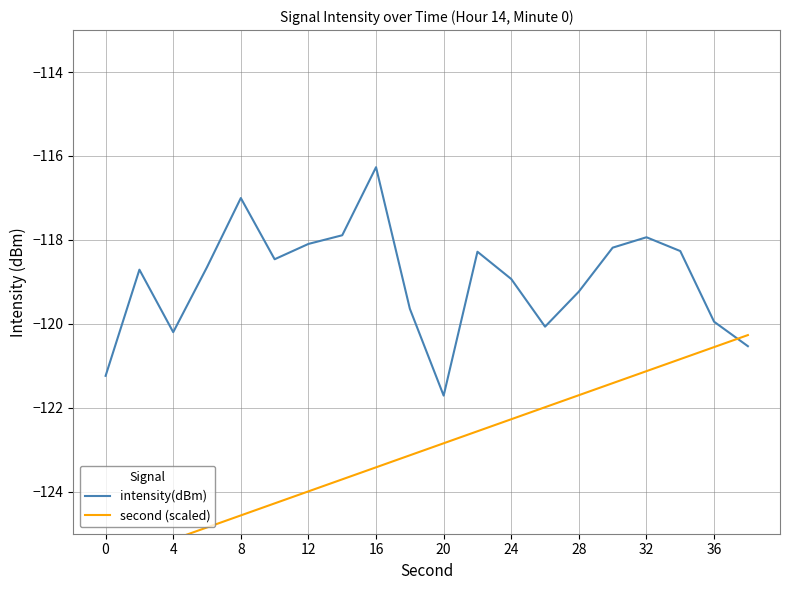

What is the minimum value for intensity(dBm)?

-121.7